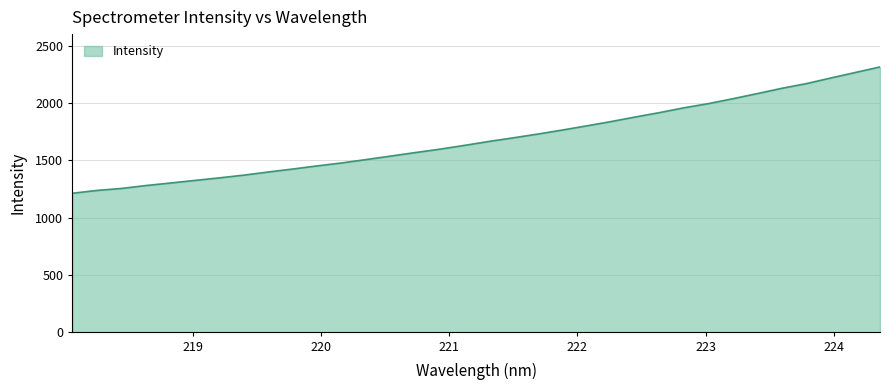

What is the minimum value shown in the chart?

1212.9